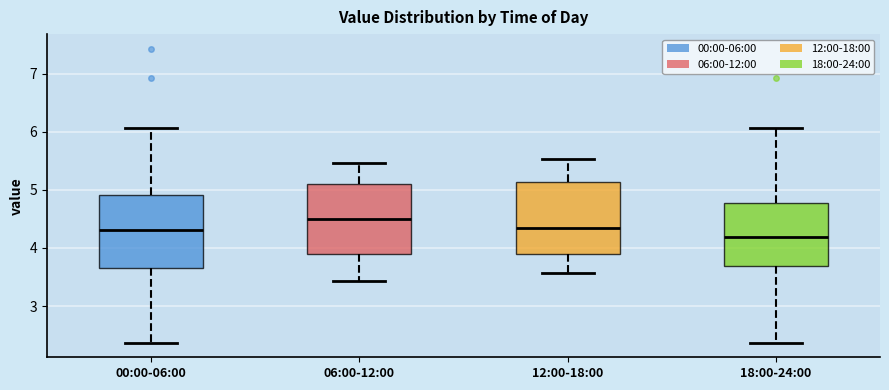

Reading left to right, read every box against the y-axis: the position of its median line, the range the box covers, and the ends of its whiskers. The values are not printed on the chart, so give them approximately, as read against the axis.

00:00-06:00: median 4.3, box 3.7 to 4.9, whiskers 2.4 to 6.1
06:00-12:00: median 4.5, box 3.9 to 5.1, whiskers 3.4 to 5.5
12:00-18:00: median 4.4, box 3.9 to 5.1, whiskers 3.6 to 5.5
18:00-24:00: median 4.2, box 3.7 to 4.8, whiskers 2.4 to 6.1